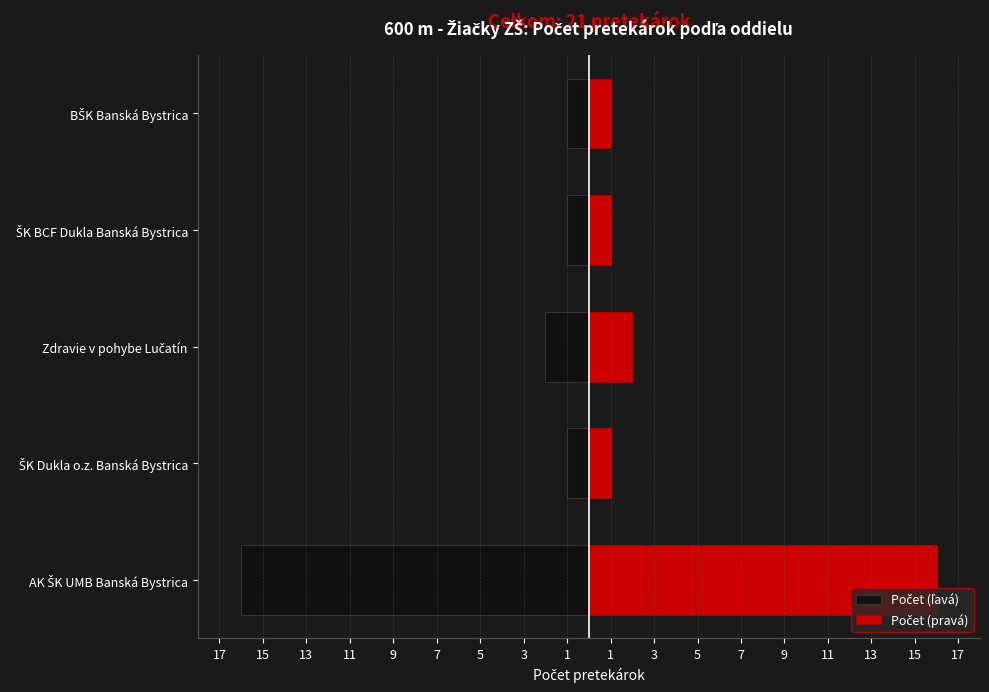

Count the number of data series in this chart.

2